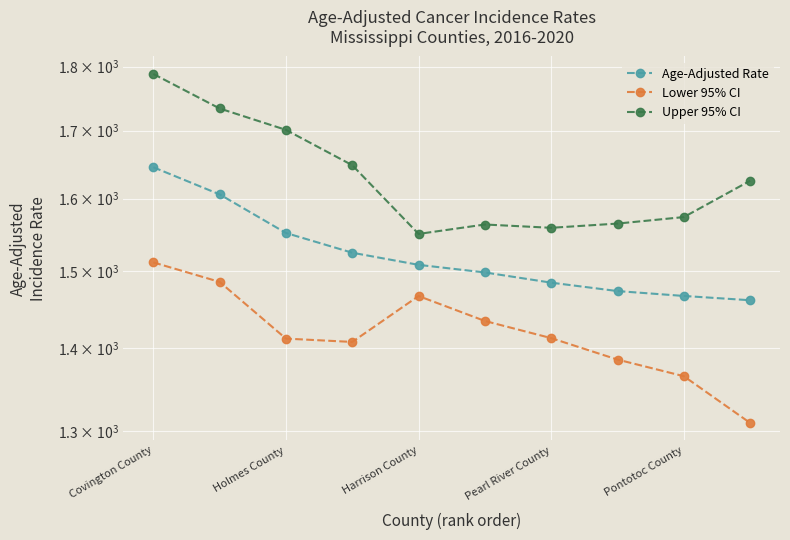

True or false: Lower 95% CI has more than 0 points higher than both neighbors.

True